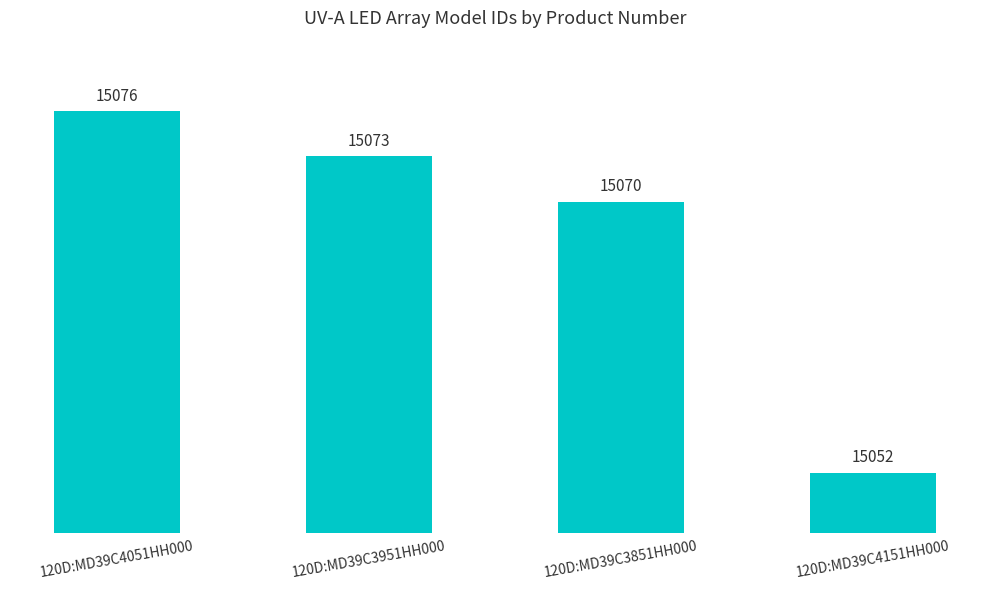

How many distinct data groups are displayed?

1